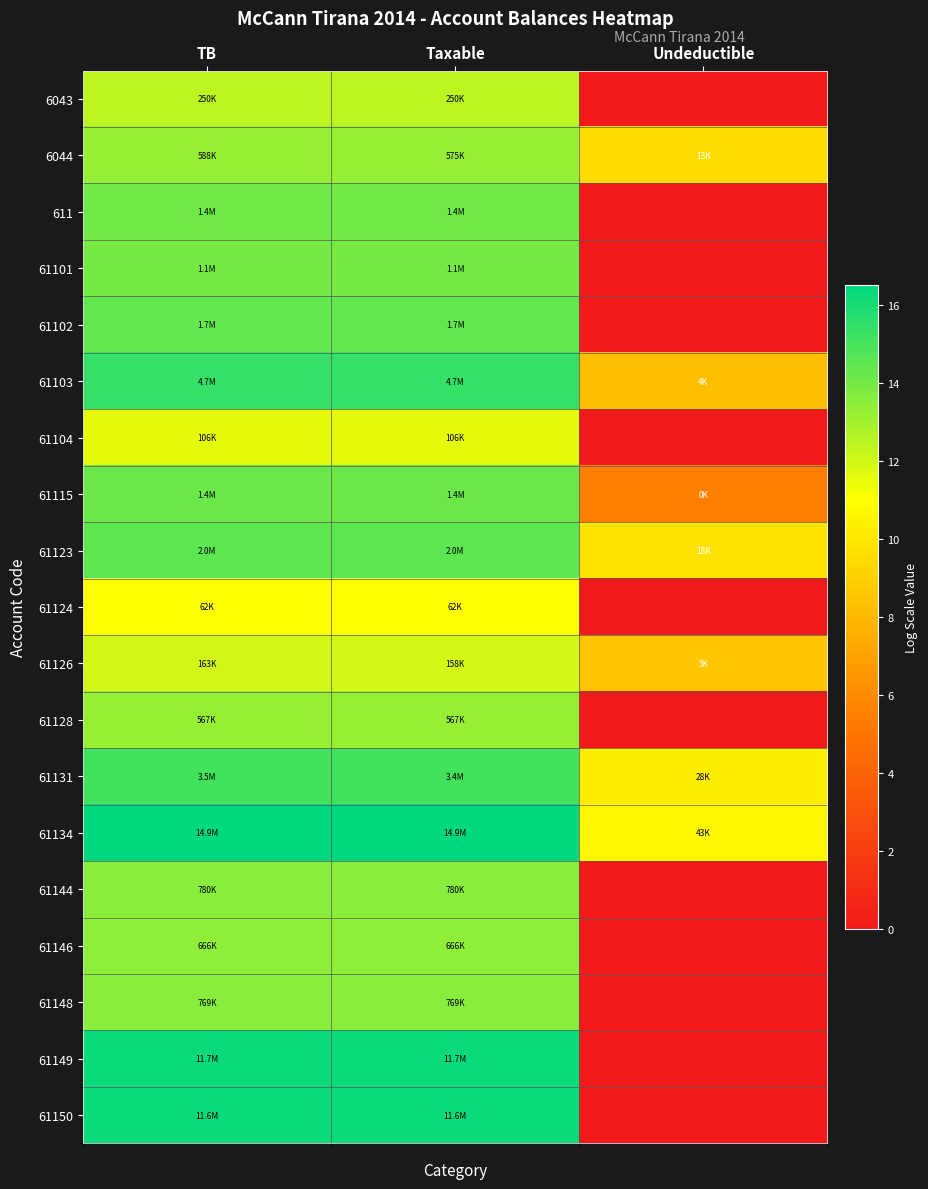

At how many categories does at least one series exceed 3?

3